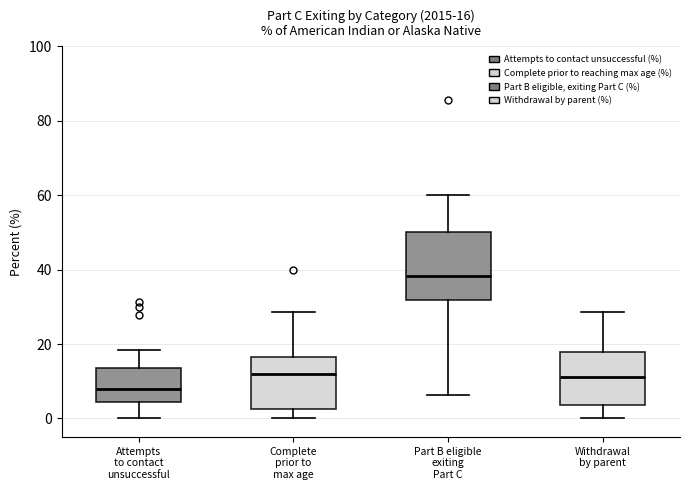

Which box is the tallest, from its lower edge to its upper edge?

Part B eligible exiting Part C